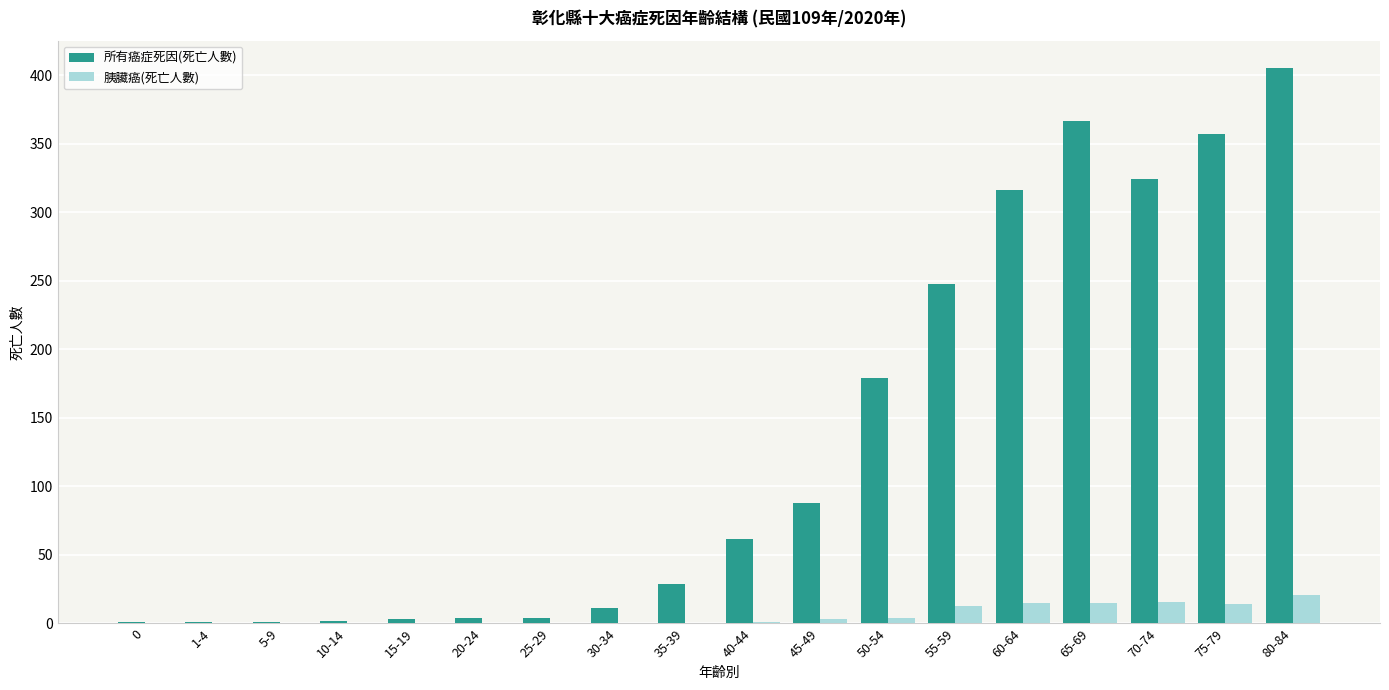

What are all the series names shown in the legend?

所有癌症死因(死亡人數), 胰臟癌(死亡人數)